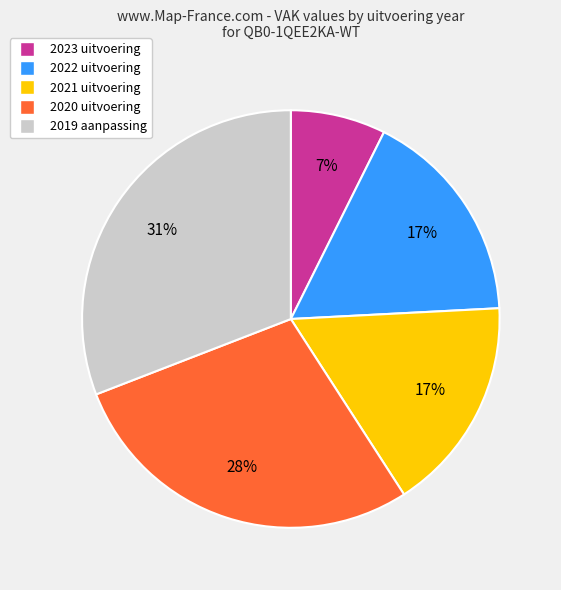

The 2022 uitvoering slice represents 17% of the pie. True or false?

True